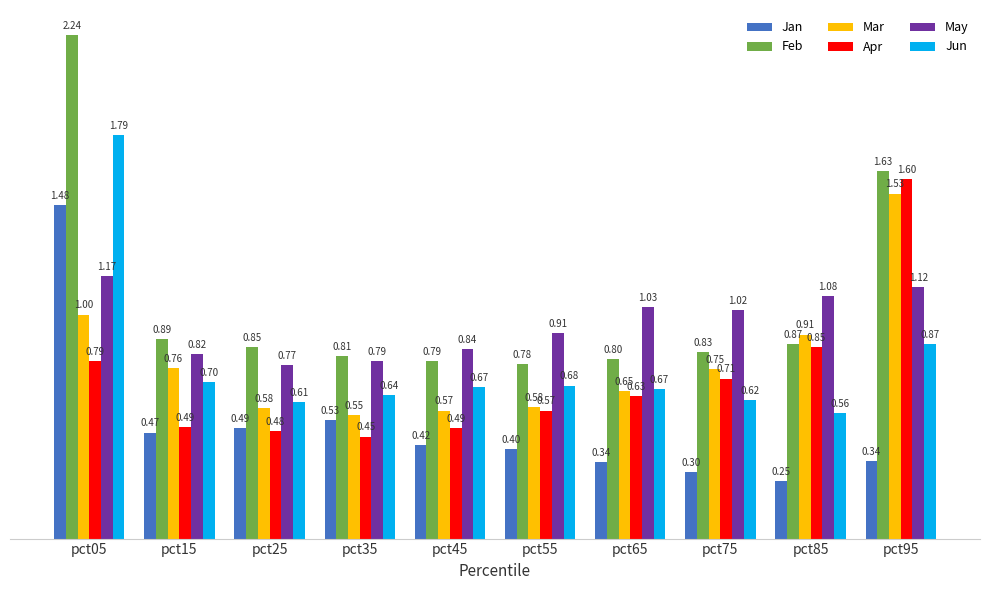

What is the value of the May bar at the 2nd from the left?

0.8